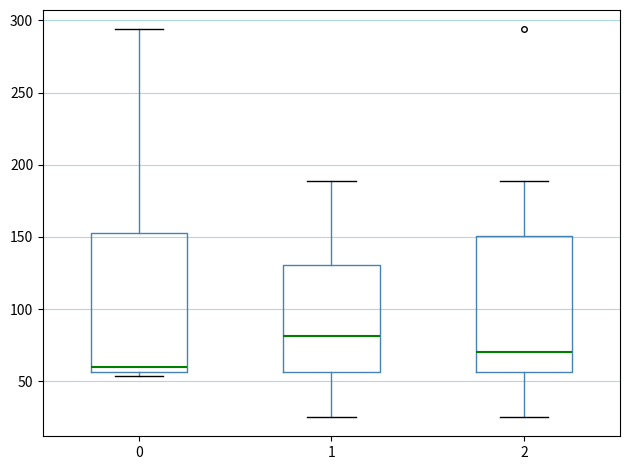

Reading left to right, read every box against the y-axis: the position of its median line, the range the box covers, and the ends of its whiskers. The values are not printed on the chart, so give them approximately, as read against the axis.

0: median 60, box 55 to 155, whiskers 55 (just below the box's lower edge) to 295
1: median 80, box 55 to 130, whiskers 25 to 190
2: median 70, box 55 to 150, whiskers 25 to 190